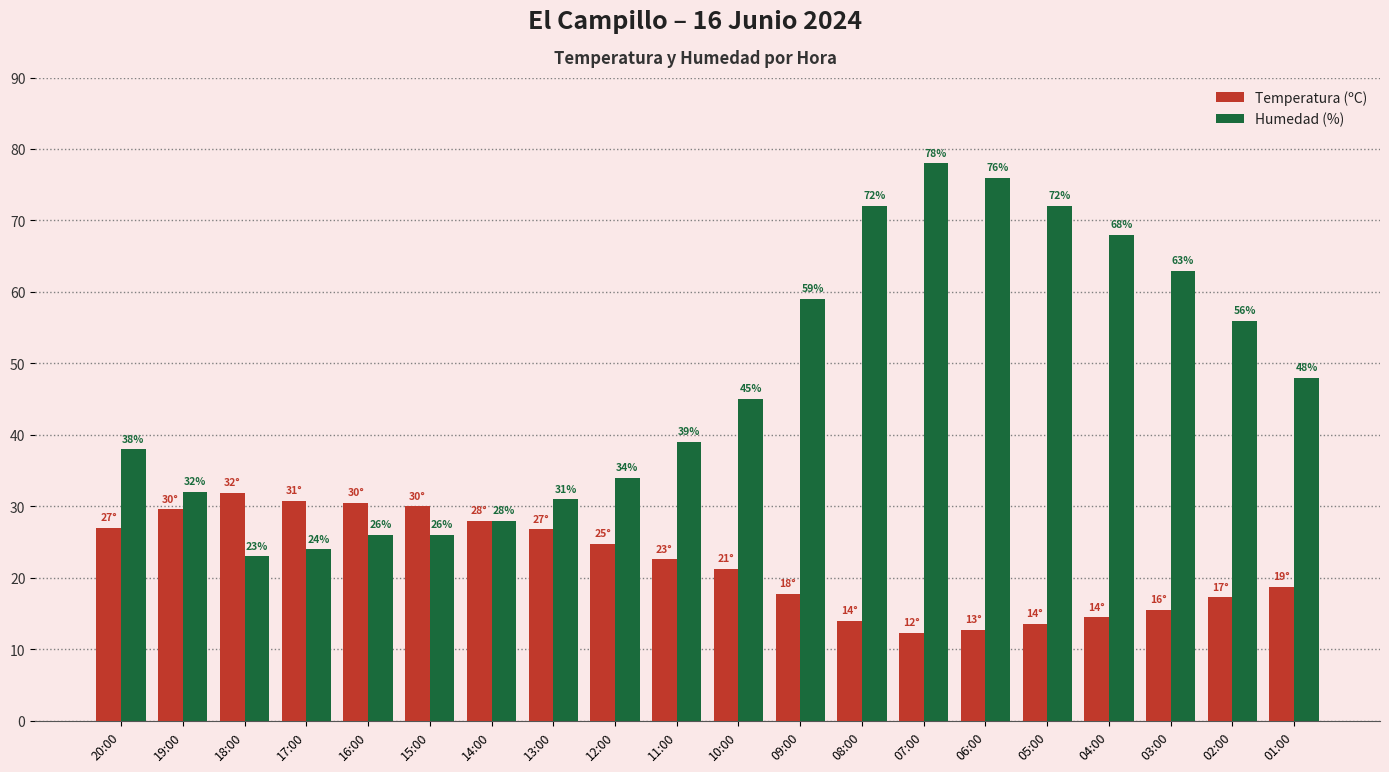

What is the highest value of the Temperatura (ºC) series?

31.9